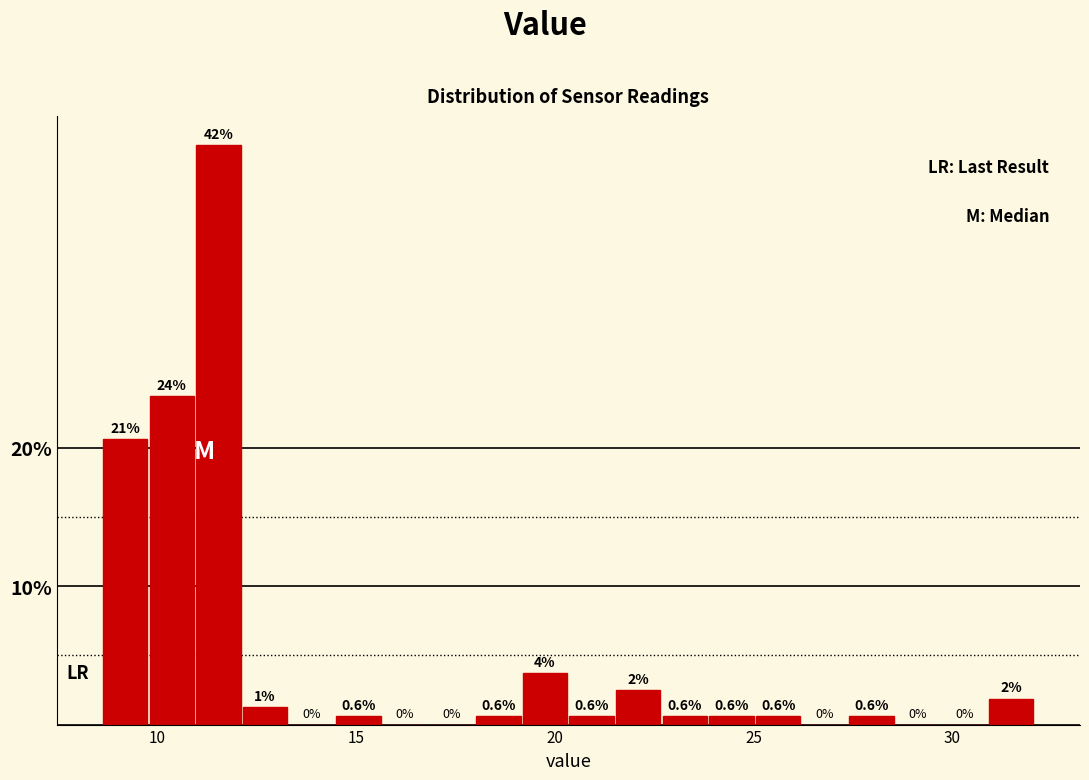

Around what value on the x-axis is the tallest bar? Give the approximate position of its centre, as read against the axis.

11.5